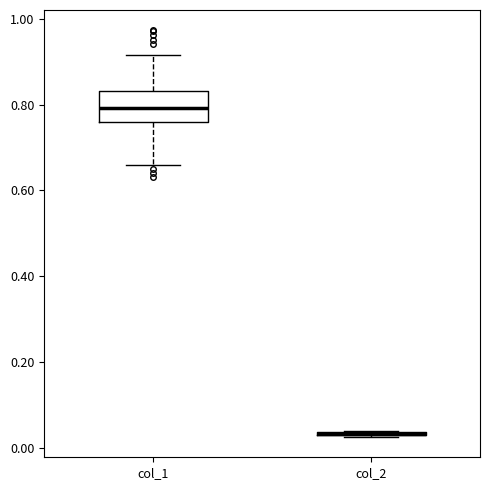

Comparing the boxes themselves (not the whiskers), which one is the tallest?

col_1